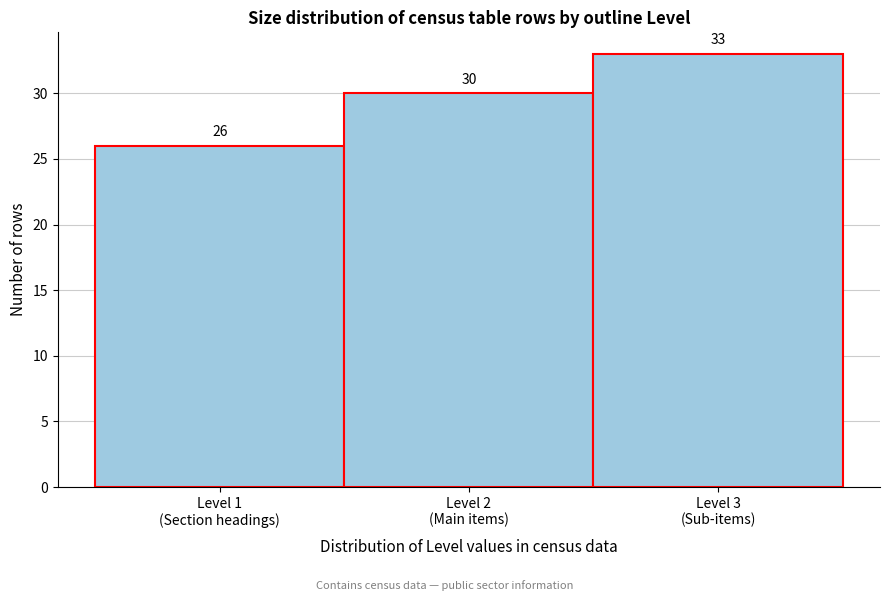

Reading right to left, extract all data points from this chart.

33	30	26